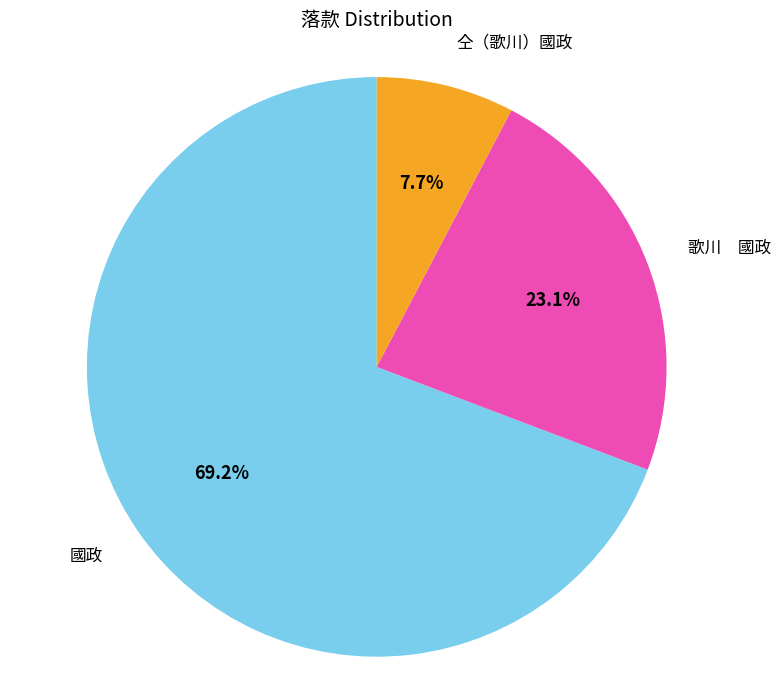

Is there any slice that represents more than half of the pie?

Yes